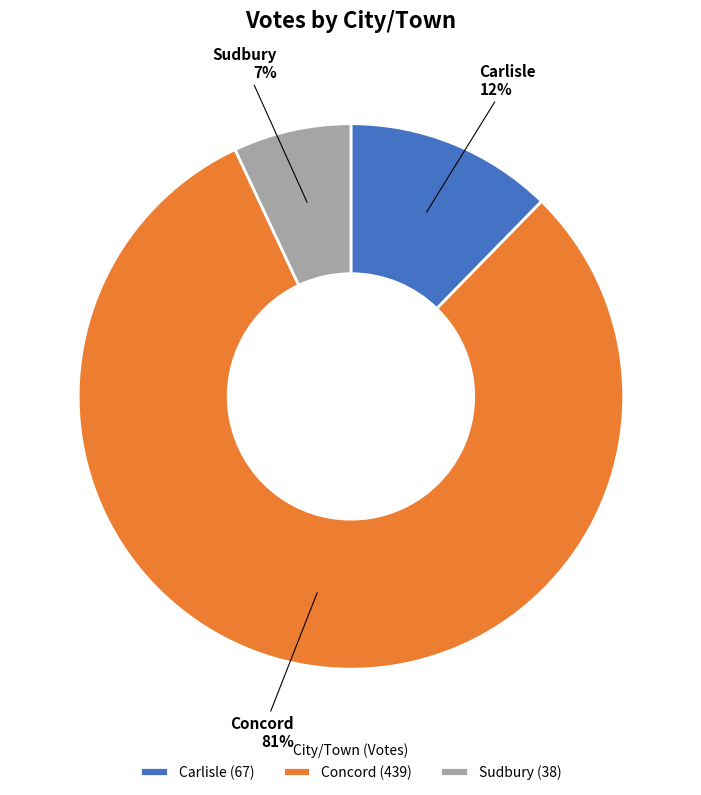

How many segments does this pie chart have?

3